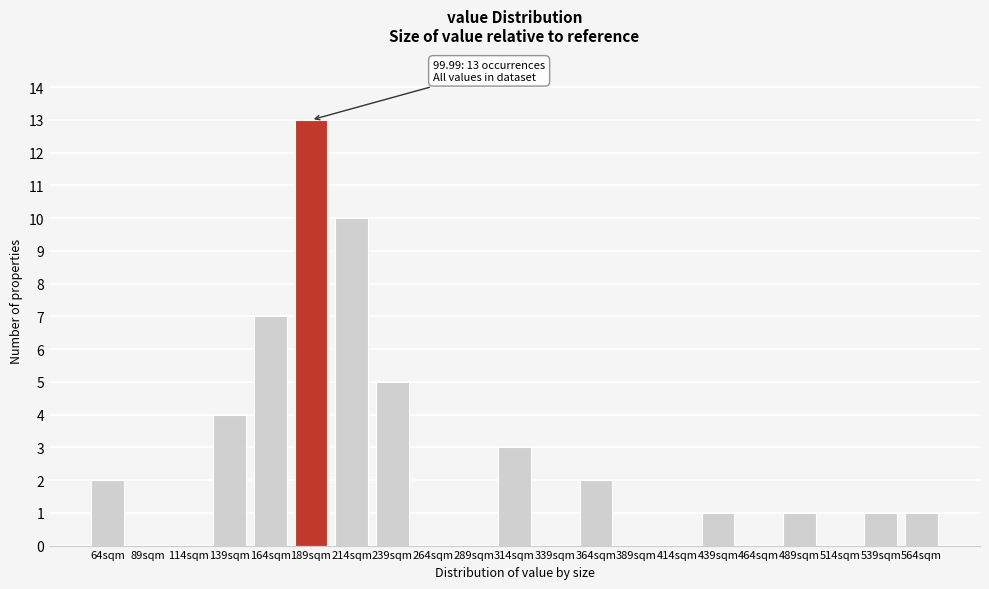

Reading left to right, what are all the values shown in this chart?

64sqm=2	89sqm=0	114sqm=0	139sqm=4	164sqm=7	189sqm=13	214sqm=10	239sqm=5	264sqm=0	289sqm=0	314sqm=3	339sqm=0	364sqm=2	389sqm=0	414sqm=0	439sqm=1	464sqm=0	489sqm=1	514sqm=0	539sqm=1	564sqm=1